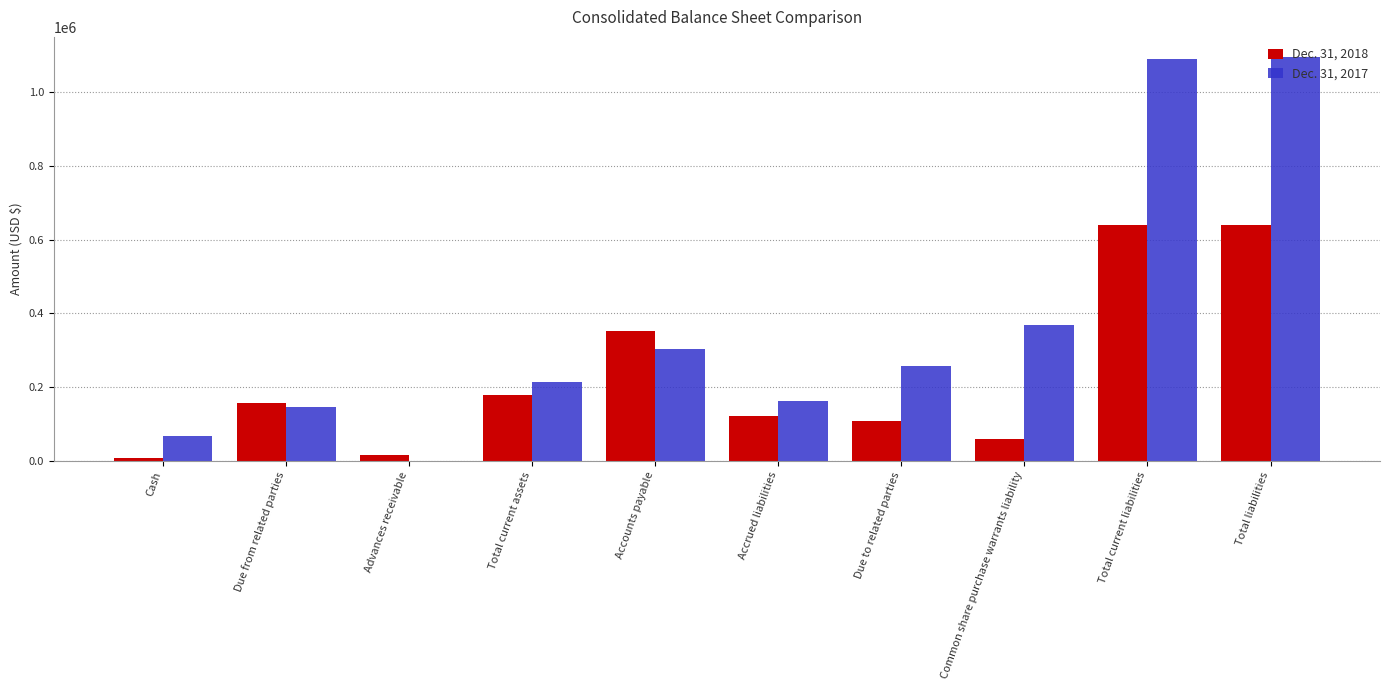

Which series has the largest total across all categories?

Dec. 31, 2017